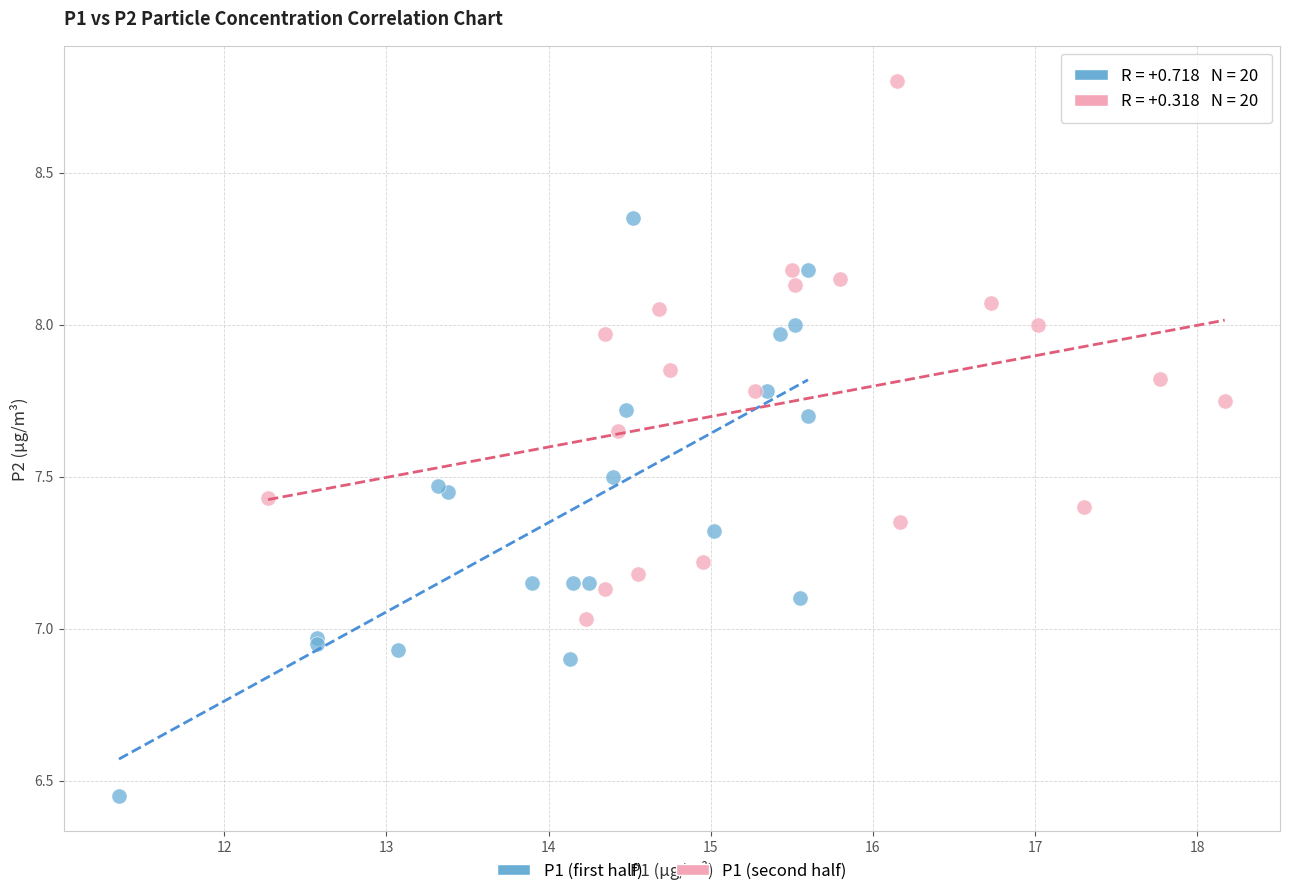

Which series contains the lowest Y value?

P1 (first half)